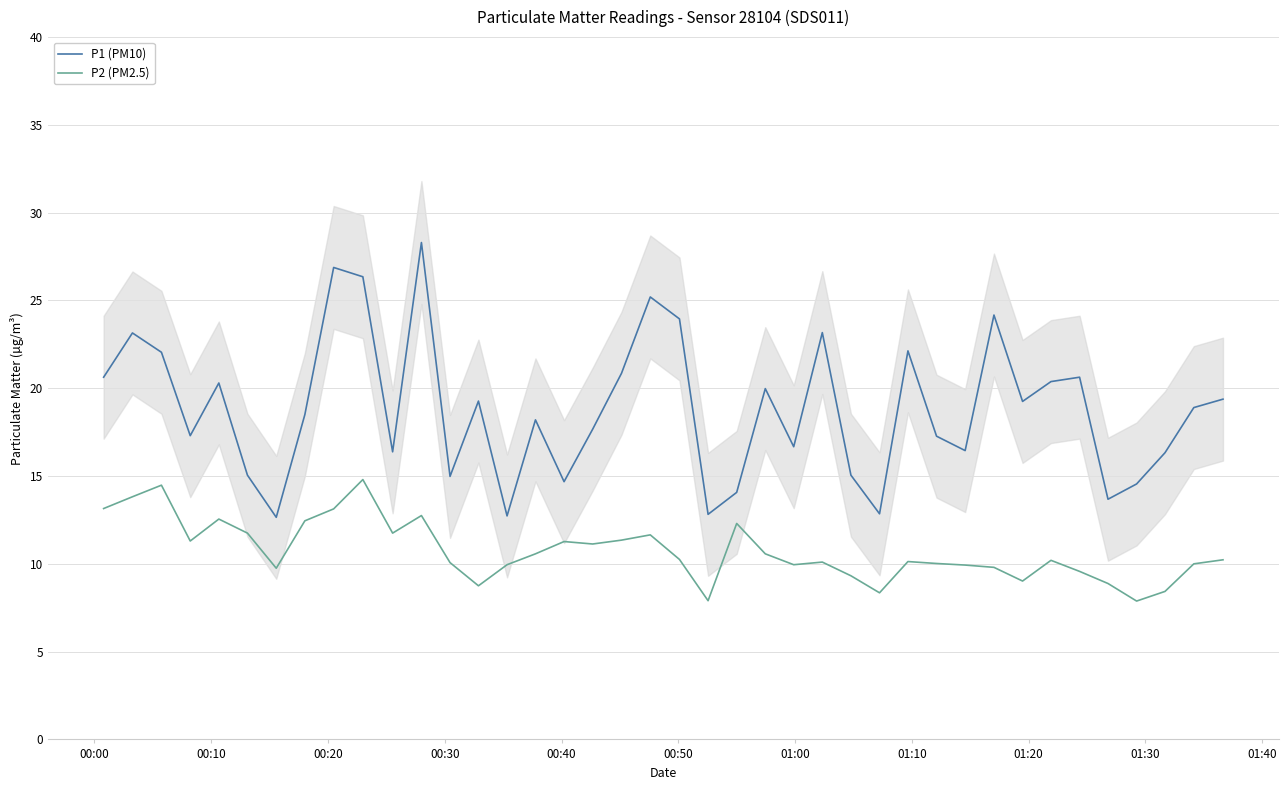

True or false: P2 (PM2.5) and P1 (PM10) intersect in this chart.

False